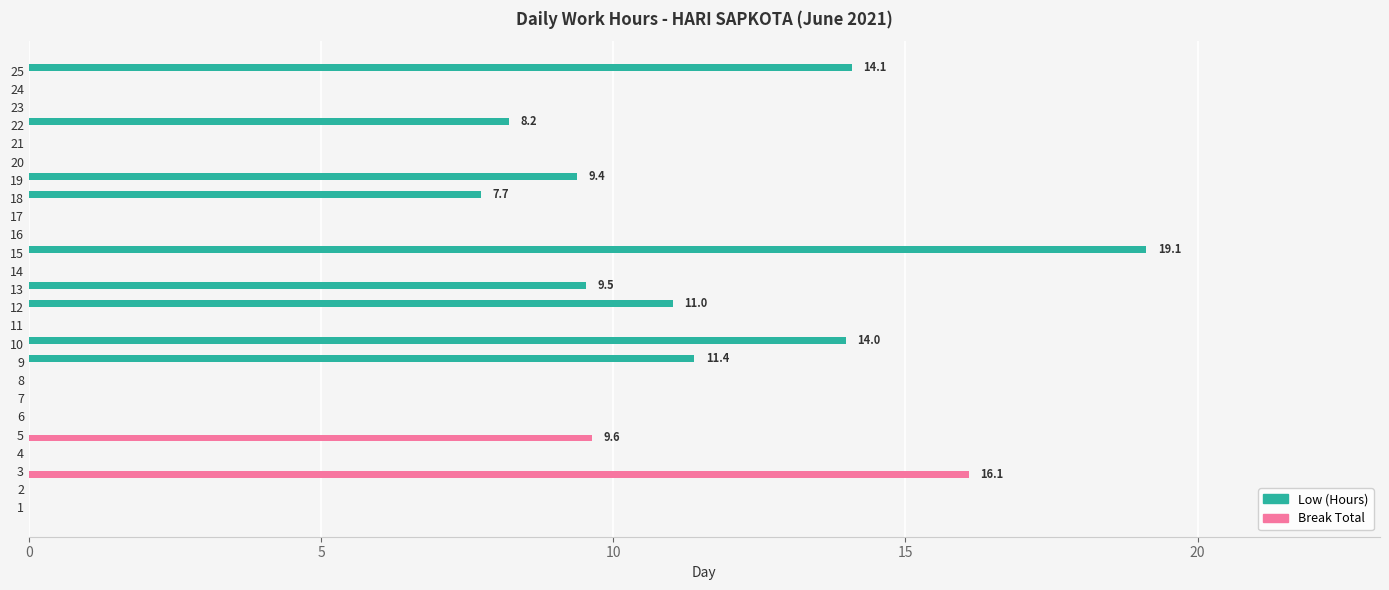

Which series has the largest total across all categories?

Low (Hours)